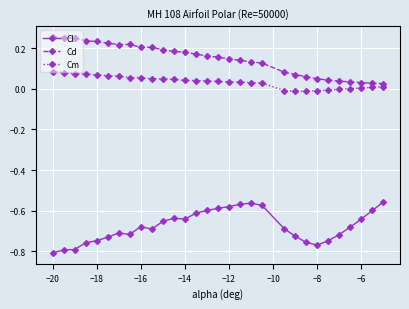

Which series has the widest spread of values?

Cl